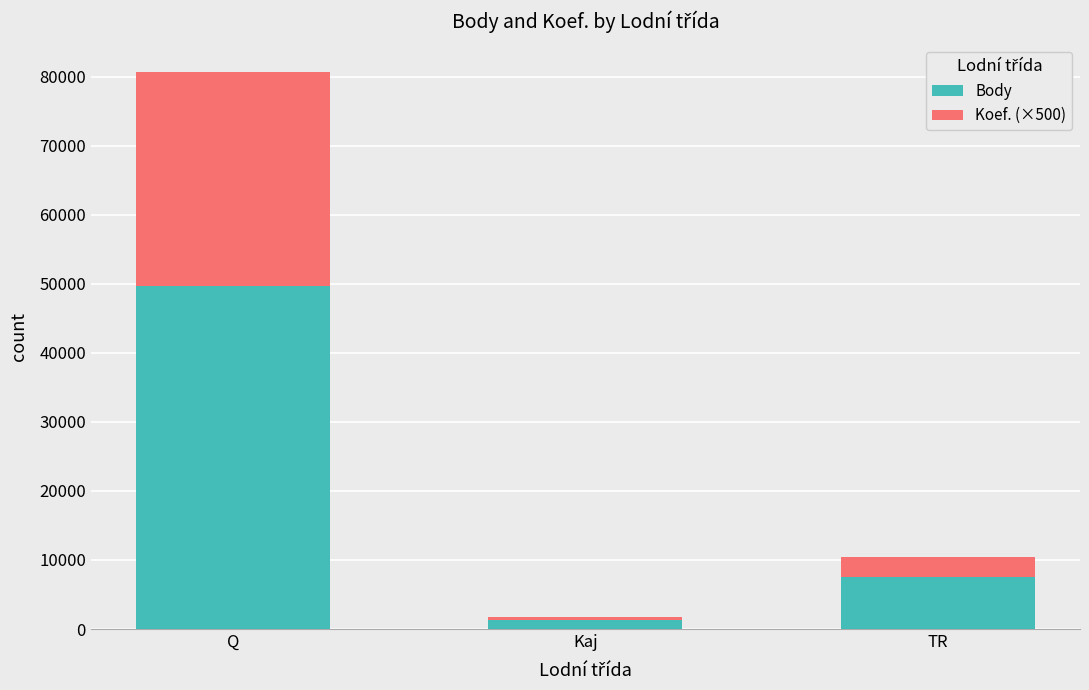

Is it true that Body equals 7483 at TR?

True